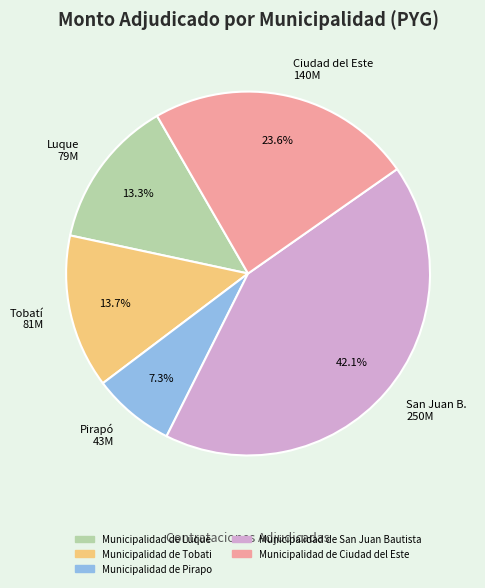

Which category has the smallest portion of the pie?

Pirapó 43M